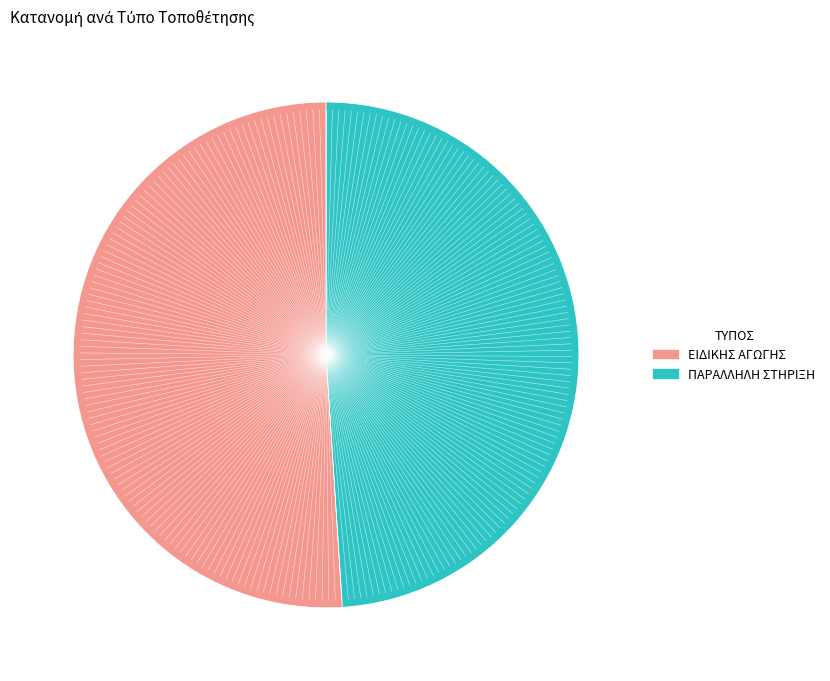

Count the number of slices in the pie.

2